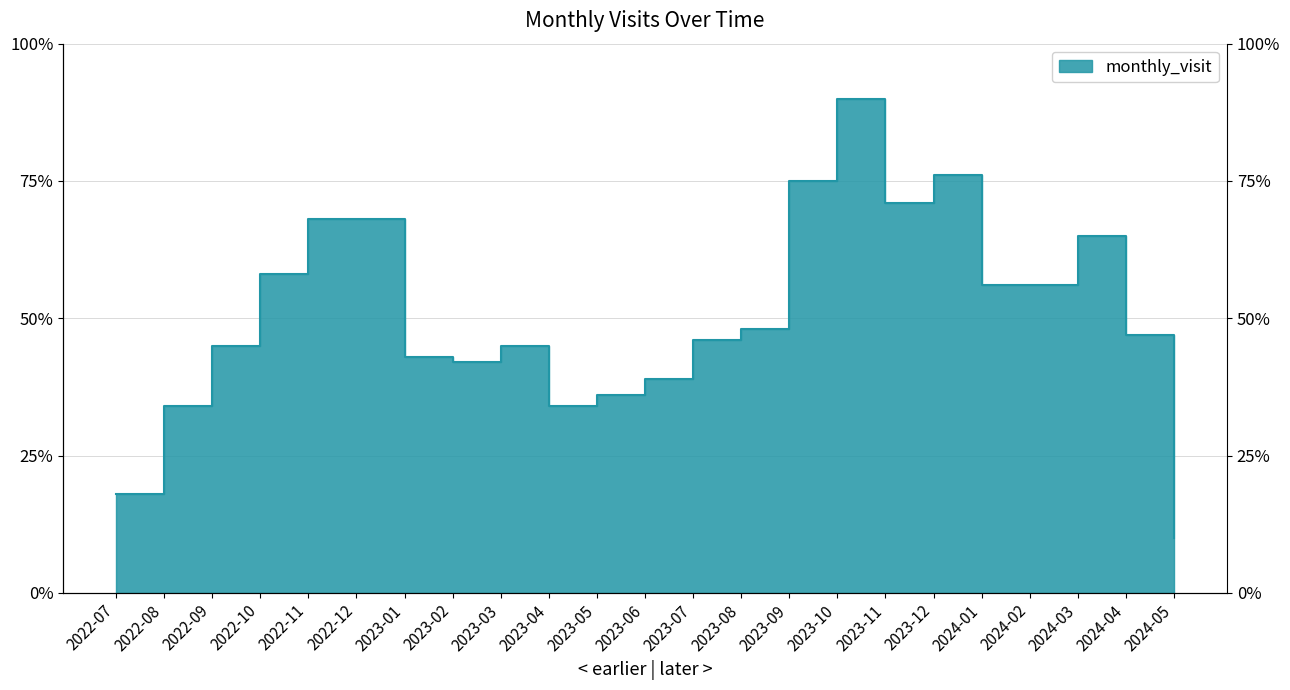

What is the average value?

51